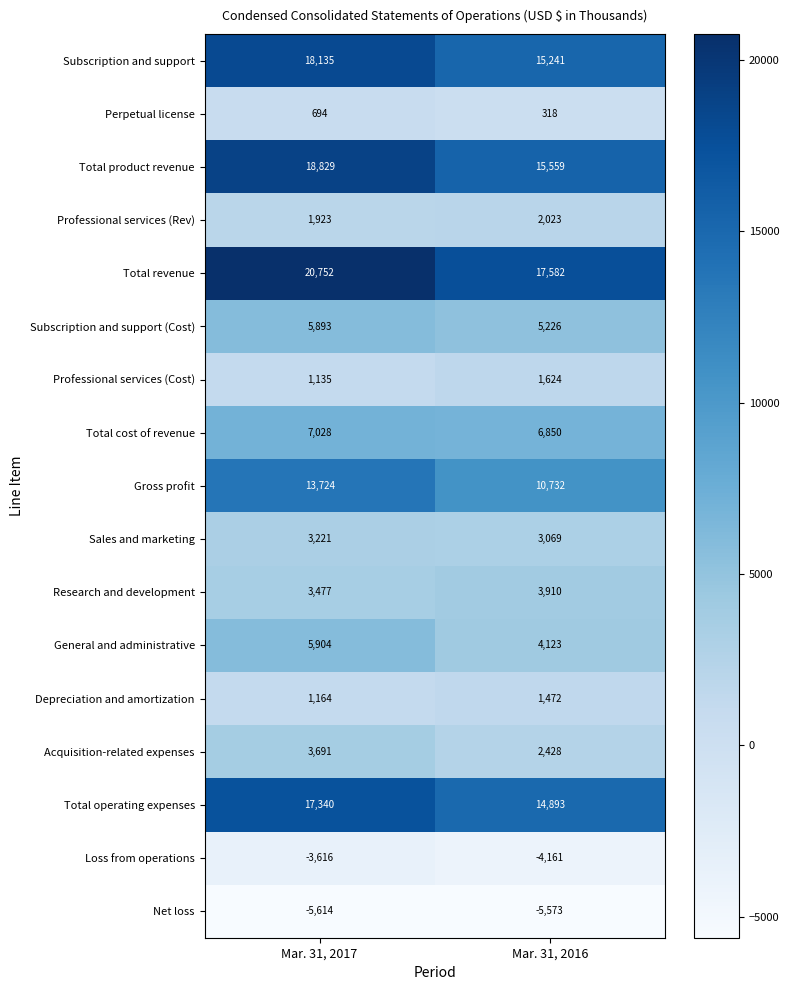

What is the total value across all series at Mar. 31, 2016?

95316